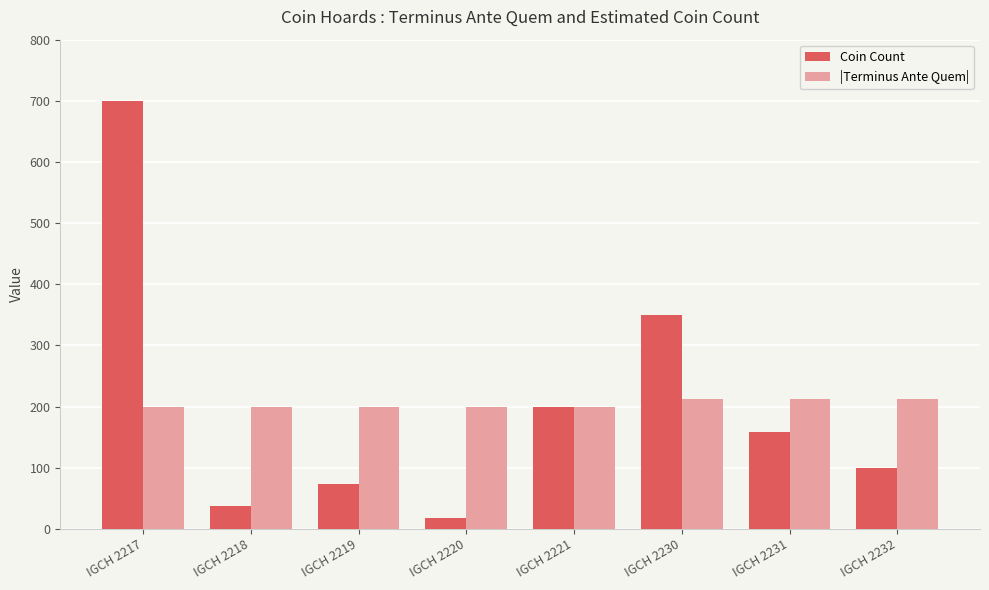

What is the minimum value shown in the chart?

18